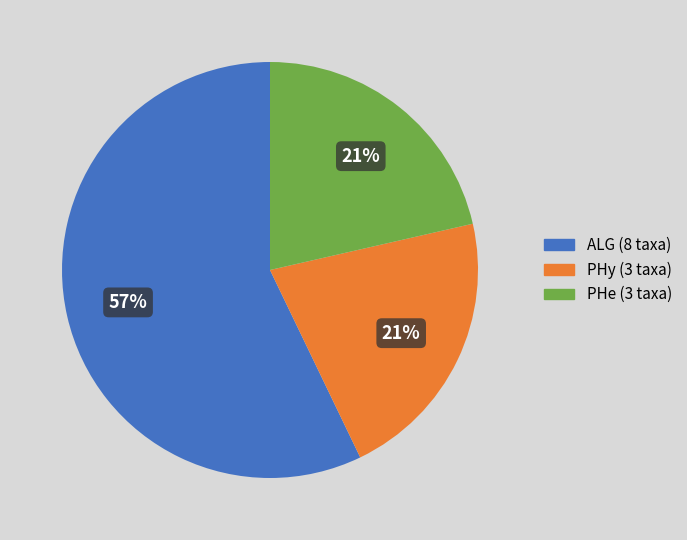

To the nearest percent, what is the average slice percentage?

33%